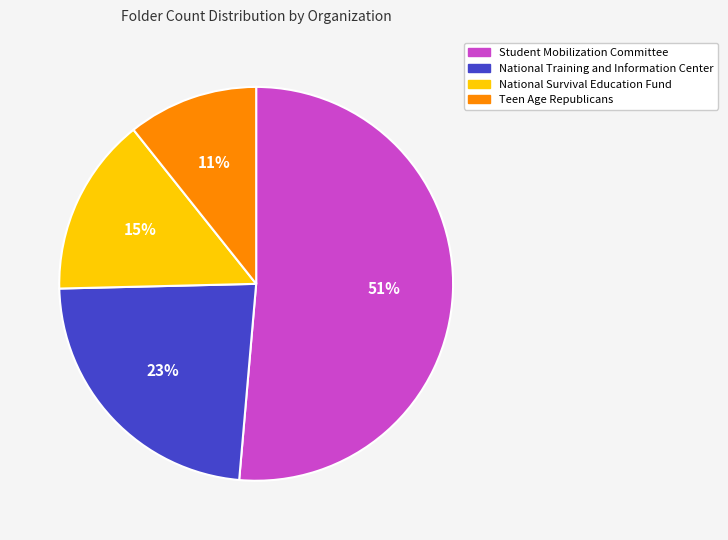

To the nearest percent, what is the difference between the Student Mobilization Committee and National Training and Information Center slice percentages?

28%